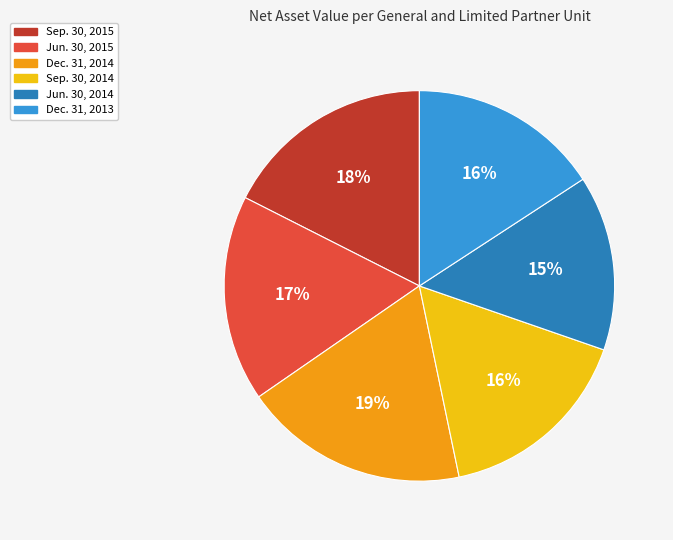

Which slice is the largest?

Dec. 31, 2014